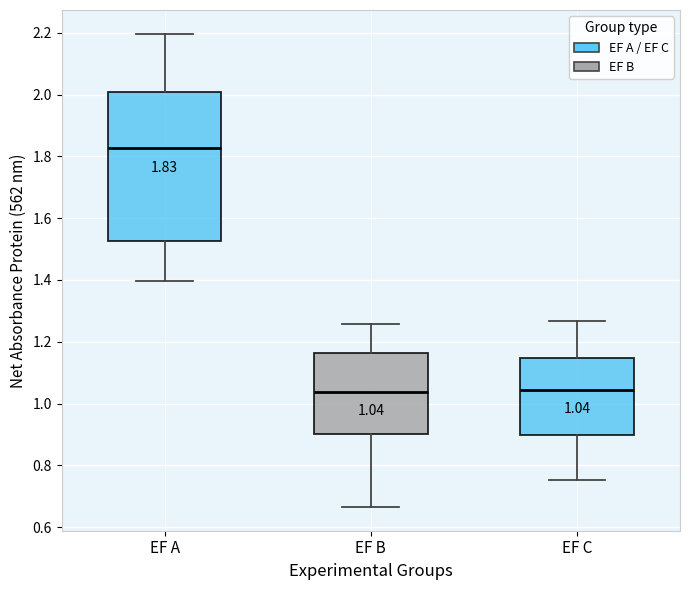

Comparing the boxes themselves (not the whiskers), which one is the tallest?

EF A